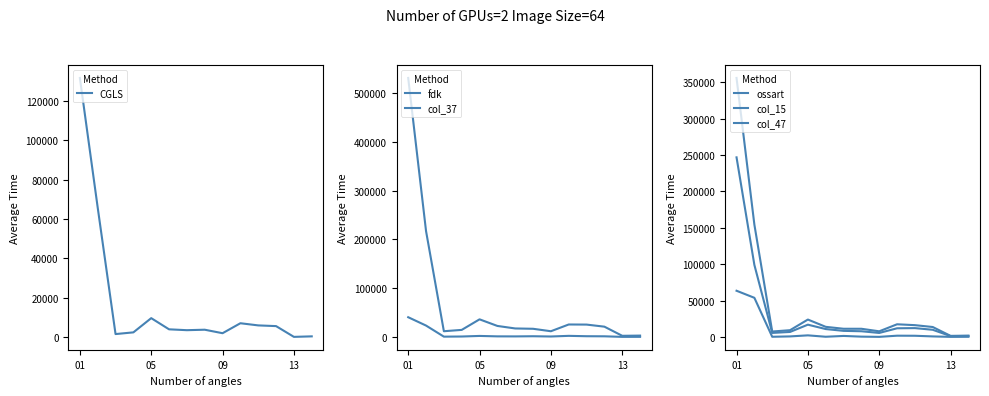

How many lines are shown in the chart?

6